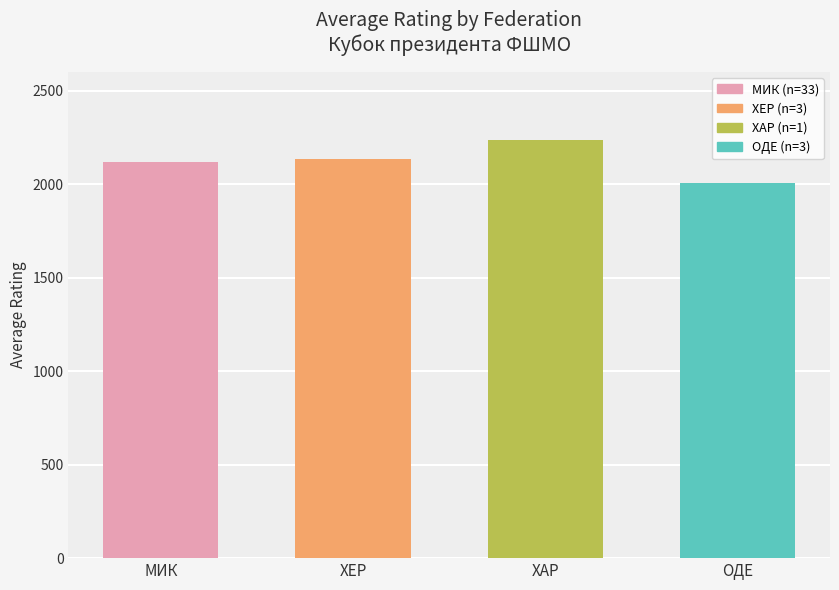

Reading left to right, what are all the values shown in this chart?

2120	2133	2238	2006